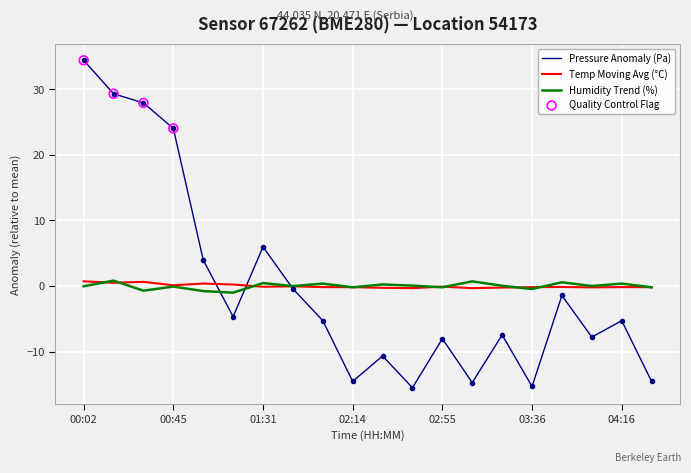

Which series has the largest range (max minus min)?

Pressure Anomaly (Pa)